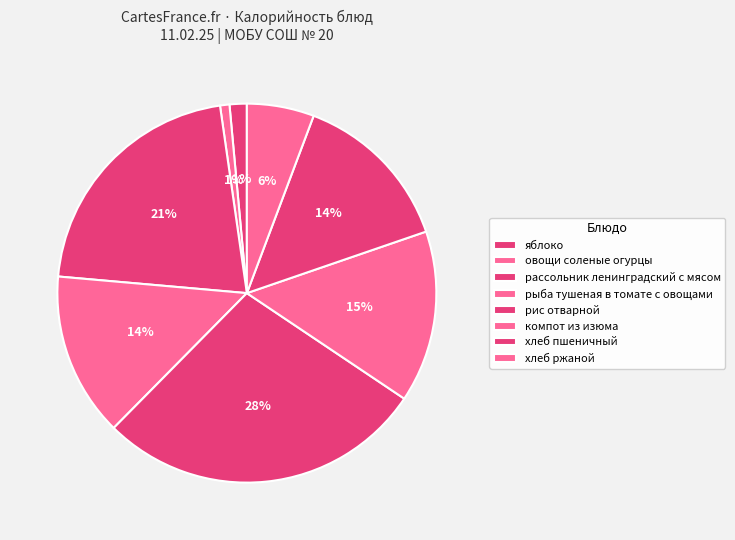

Between хлеб пшеничный and яблоко, which is larger?

хлеб пшеничный